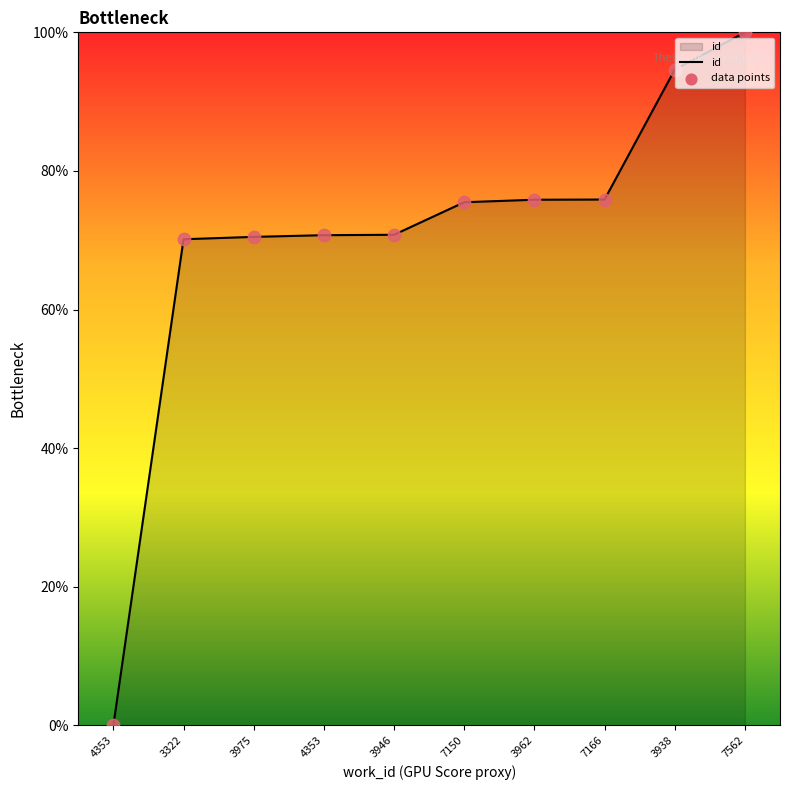

How many lines are shown in the chart?

1